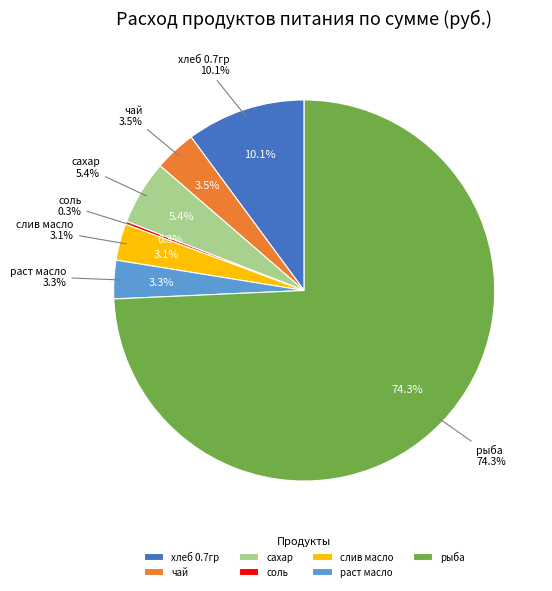

How much of the chart is everything except раст масло?

96.7%